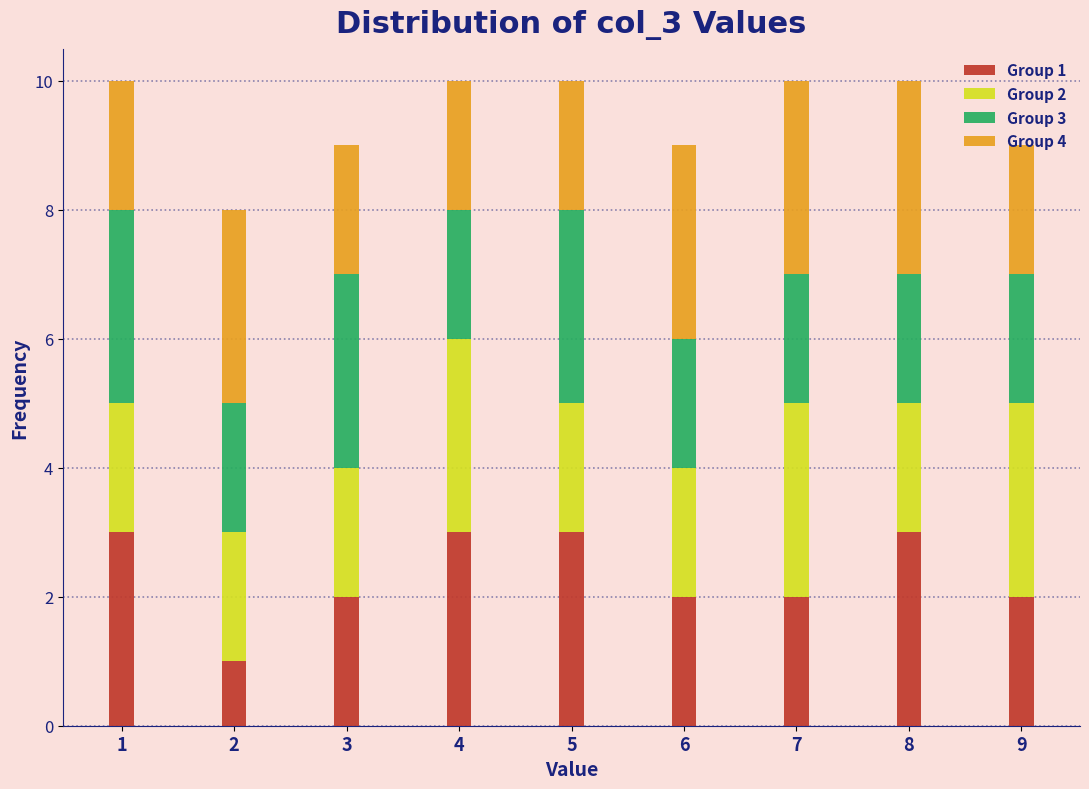

The Group 1 series shows 3 at 8. True or false?

True